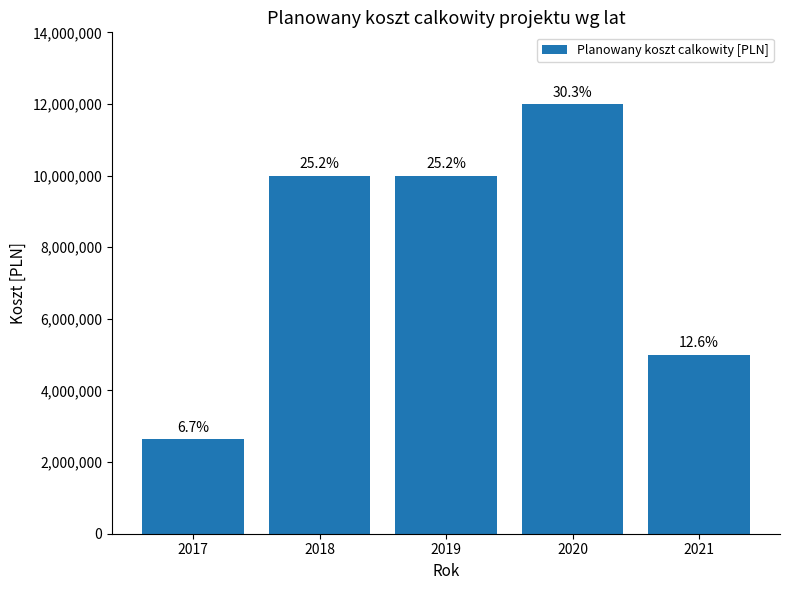

Which label corresponds to the smallest value in the chart?

2017